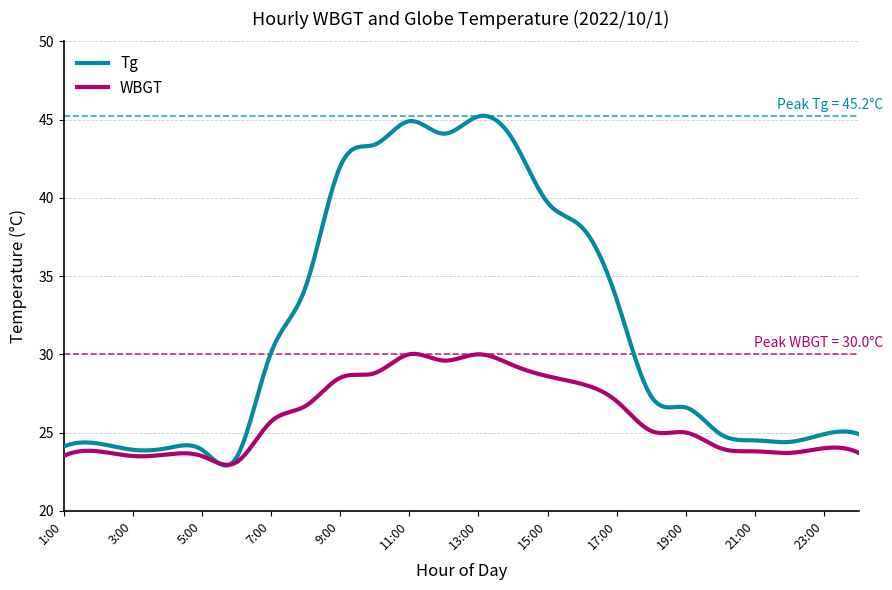

Which series has the largest range (max minus min)?

Tg